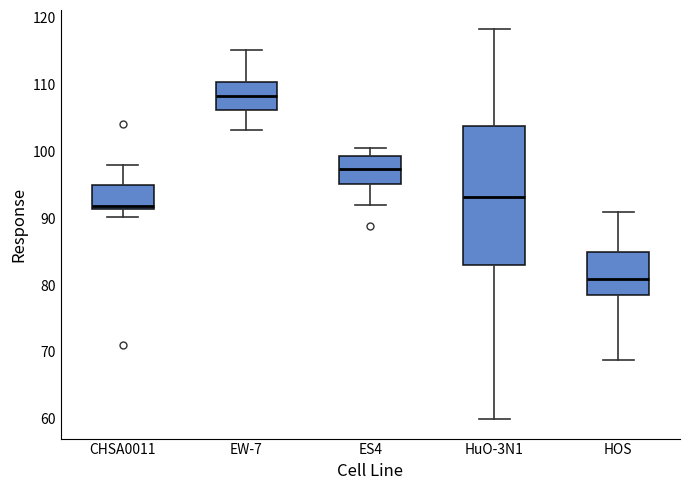

Where does the lower whisker of the box for ES4 end on the y-axis? The values are not printed on the chart, so give them approximately, as read against the axis.

92